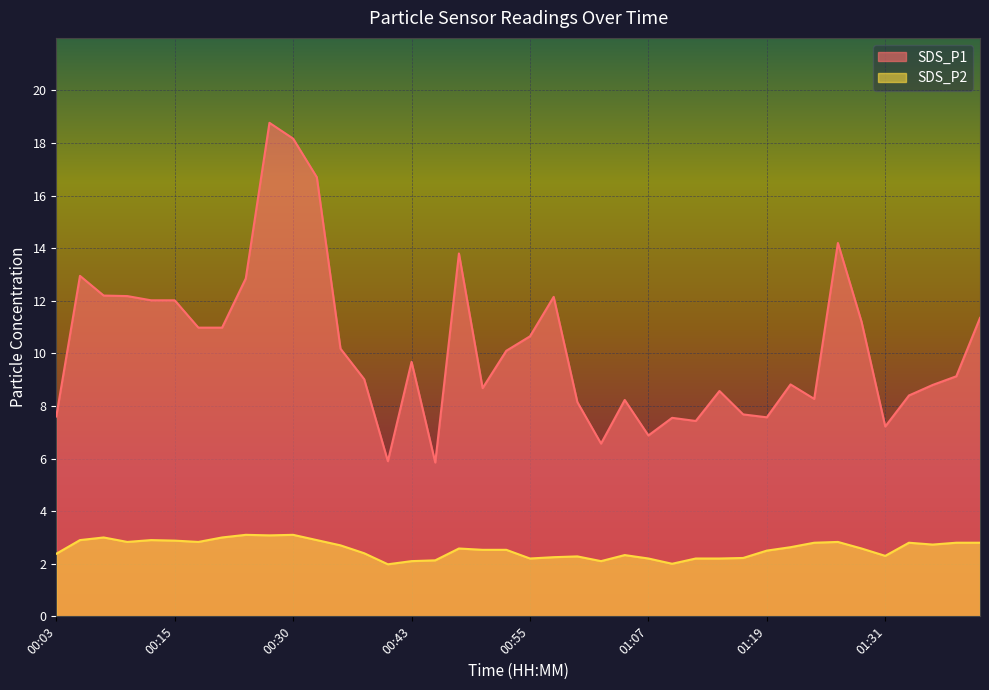

How many interior local valleys does the SDS_P2 series have?

9